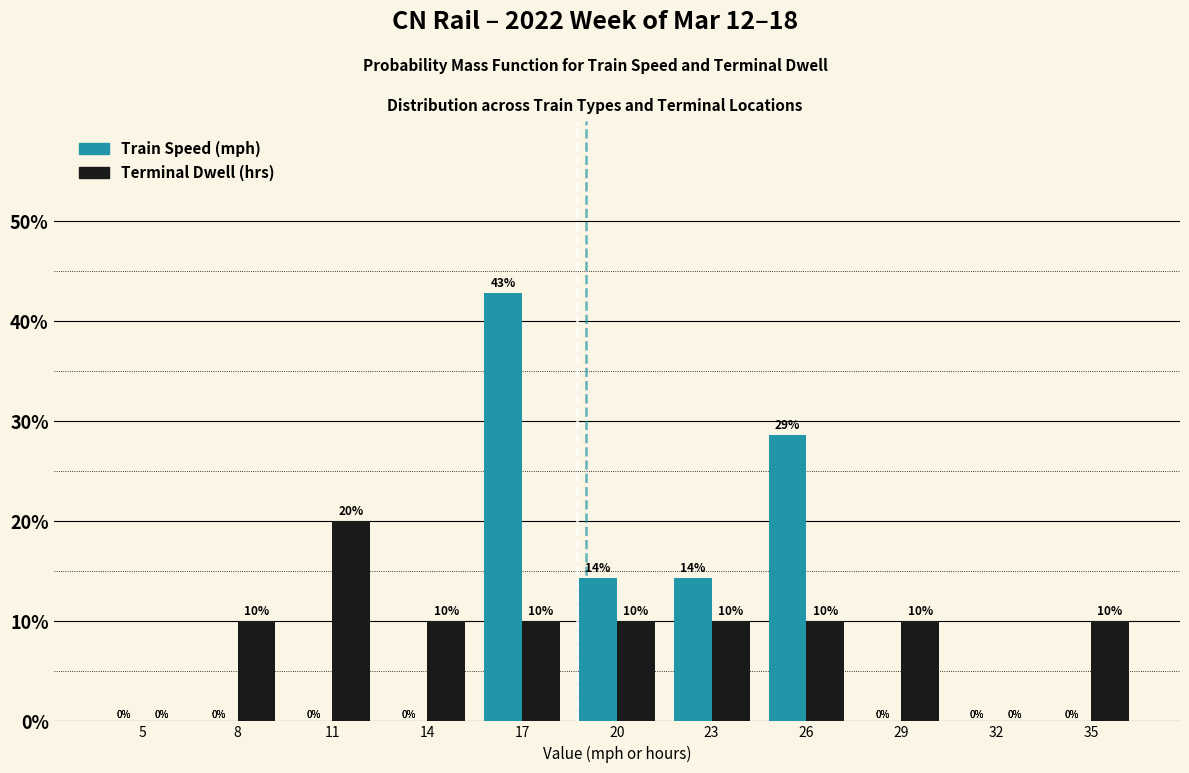

At which category is the sum across all series the highest?

17